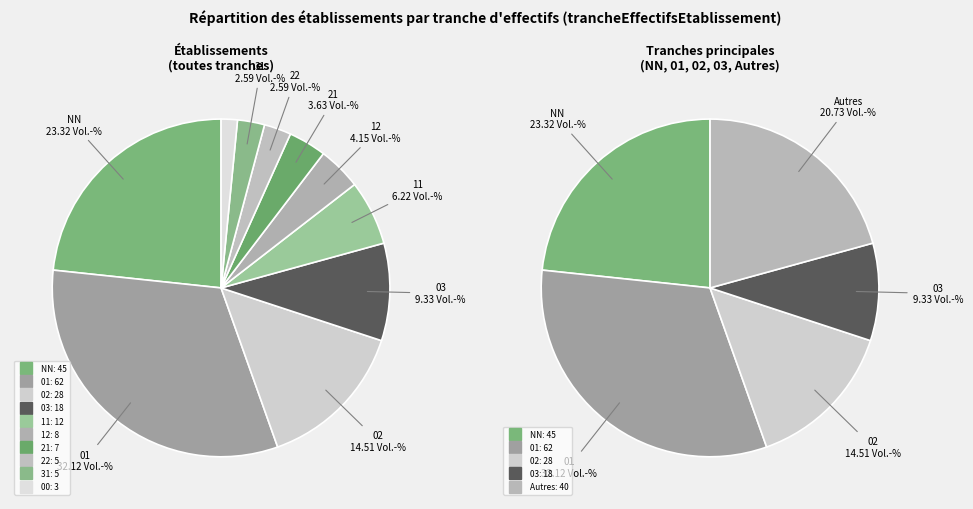

Which has a higher value, 00 or 11?

11